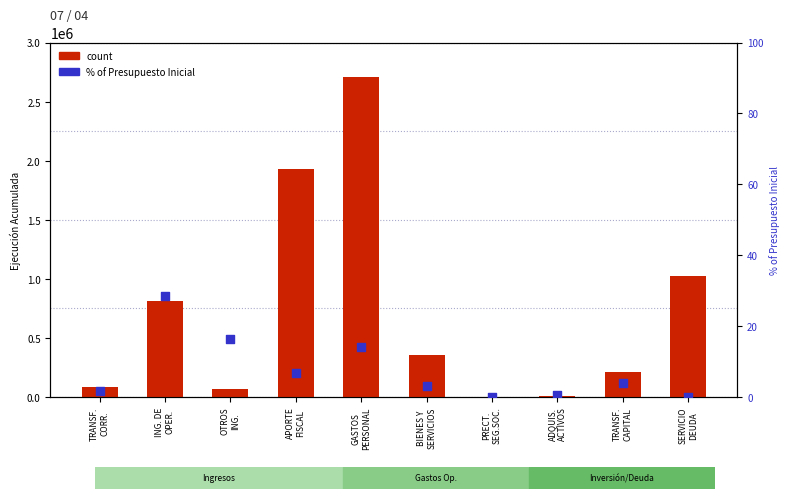

What are all the series names shown in the legend?

count, % of Presupuesto Inicial